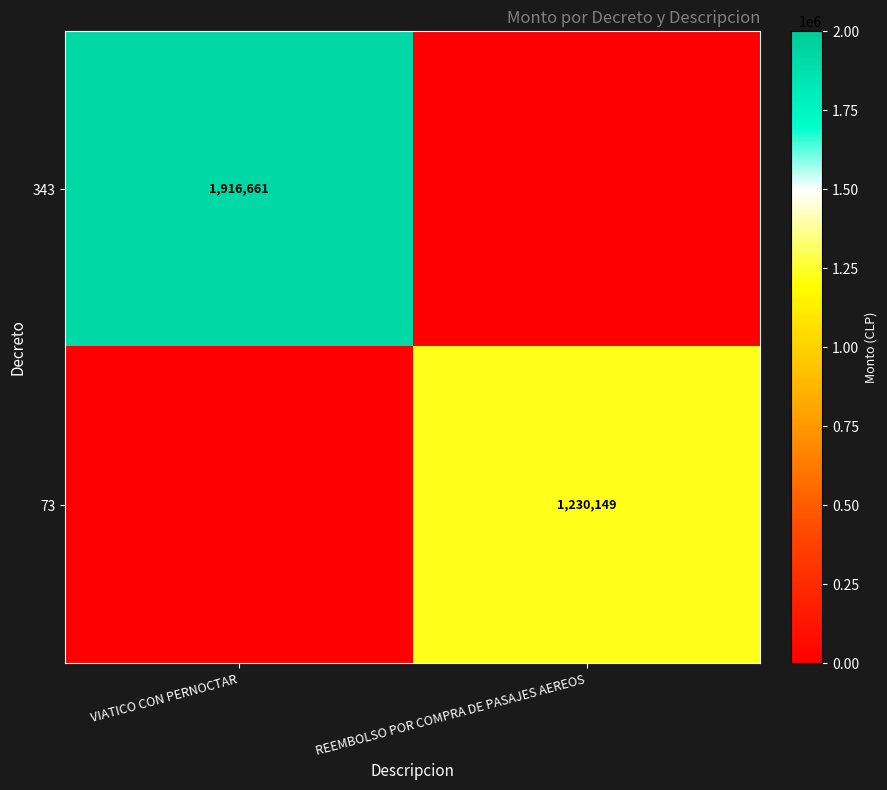

Is it true that 73 equals 1230149 at REEMBOLSO POR COMPRA DE PASAJES AEREOS?

True